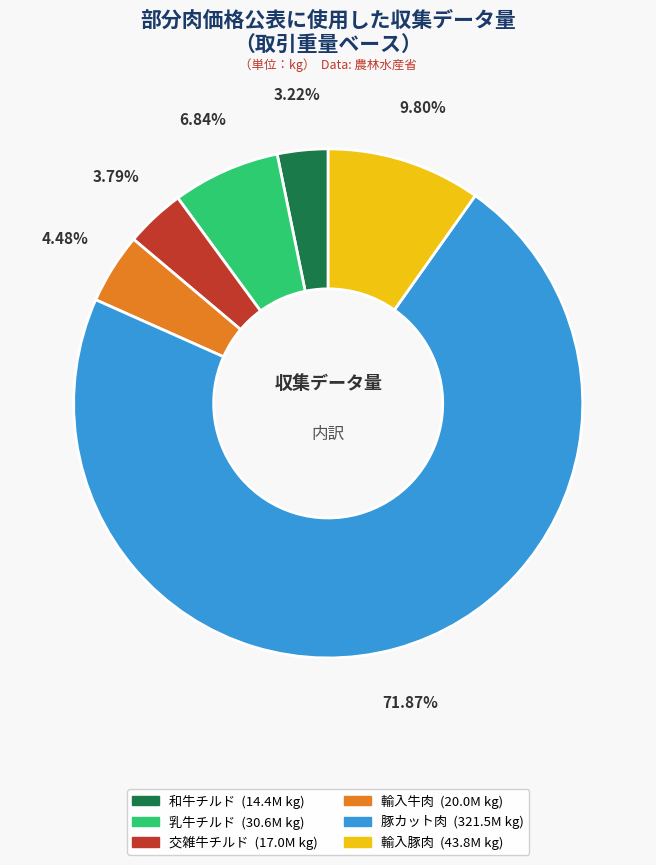

Does any single category account for the majority?

Yes